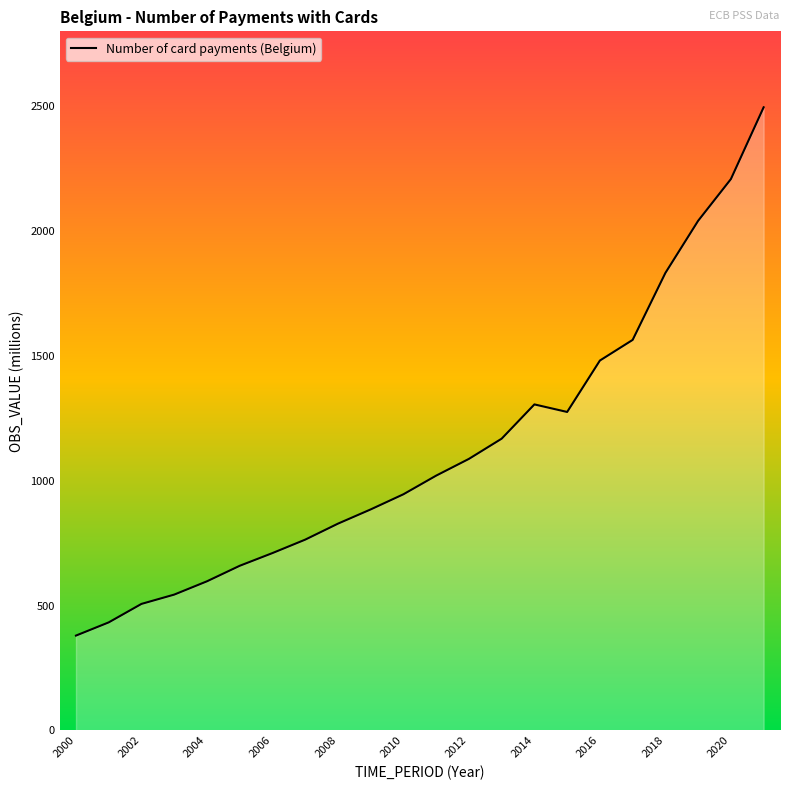

What is the maximum value shown in the chart?

2495.7